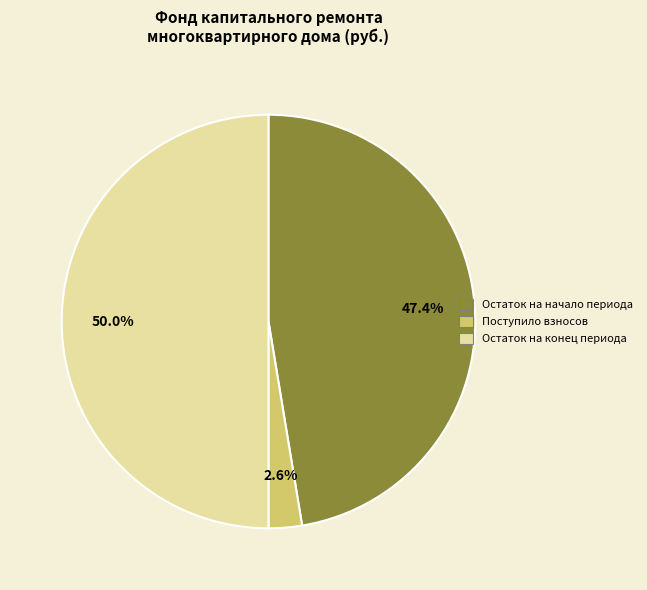

How many segments does this pie chart have?

3